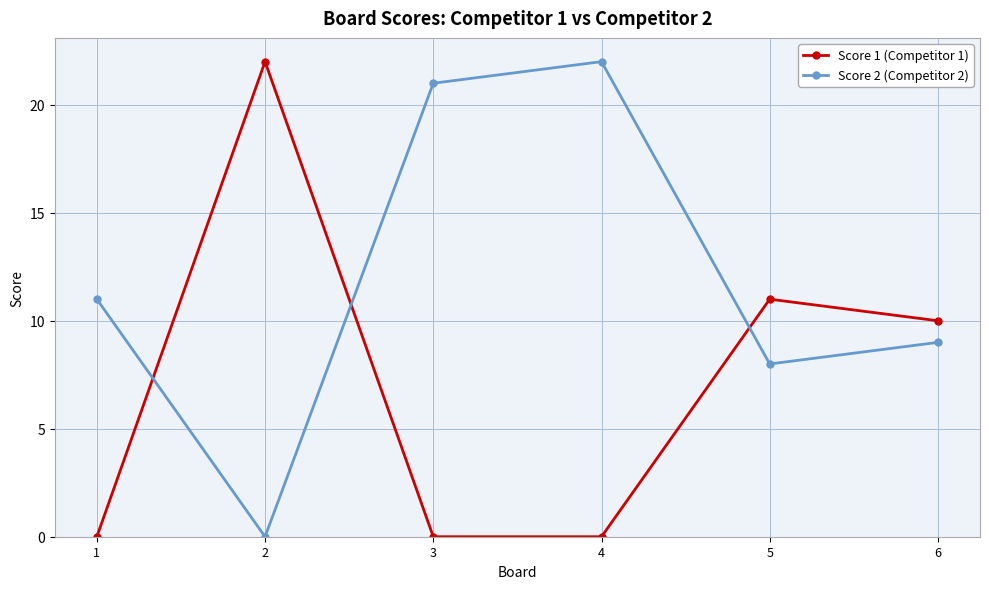

What value does the Score 2 (Competitor 2) series have at 1?

11